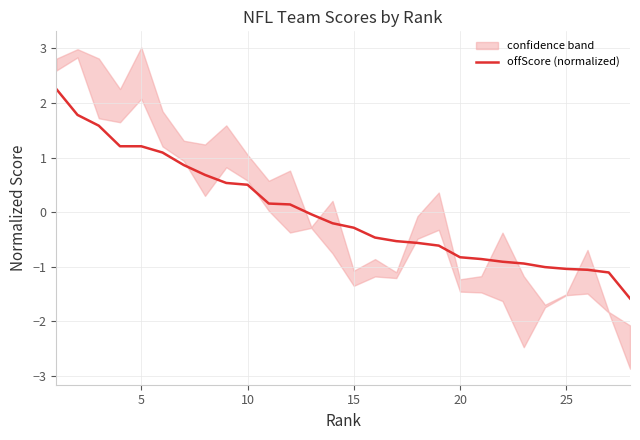

What is the smallest value displayed?

-1.6